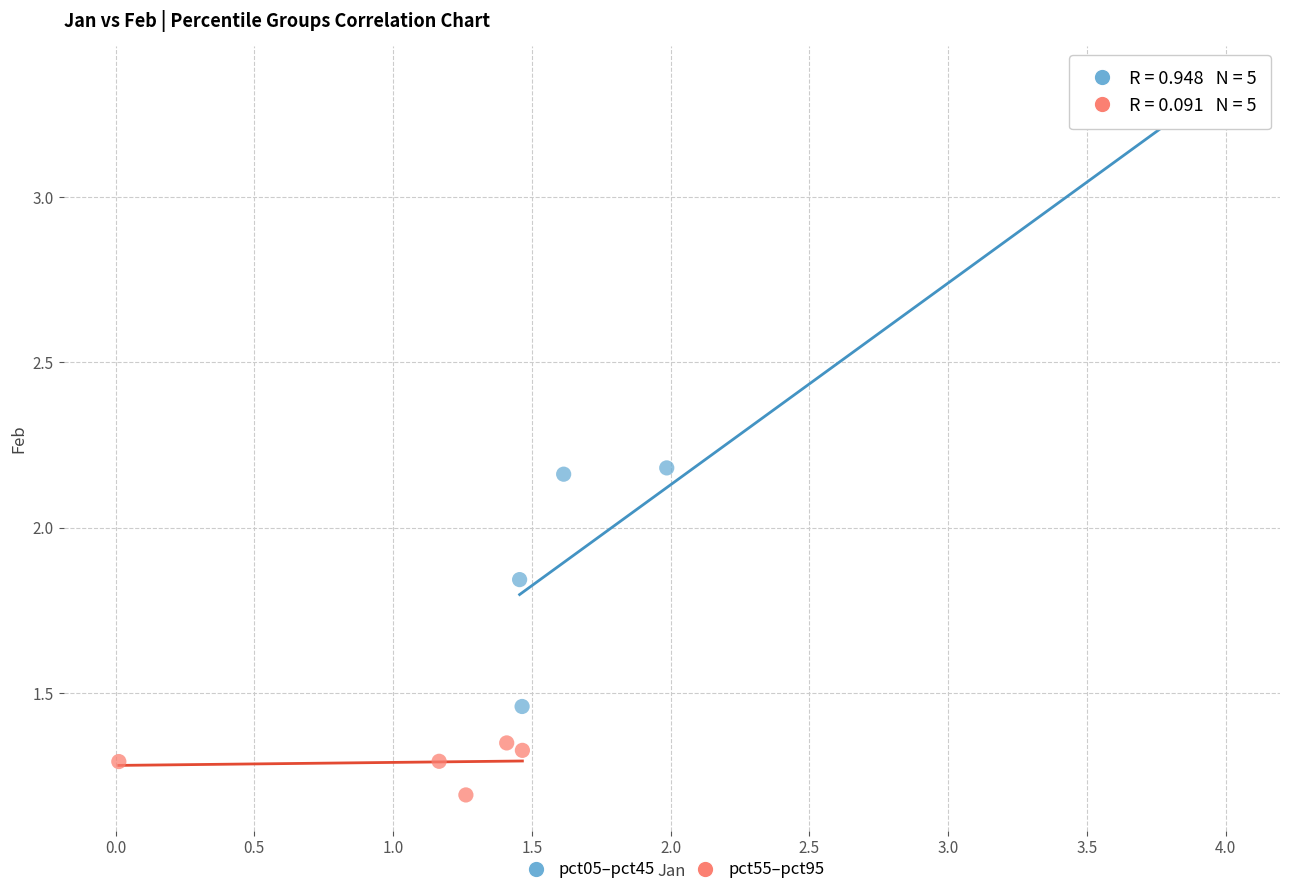

Which series has the largest Y range (max minus min)?

pct05–pct45